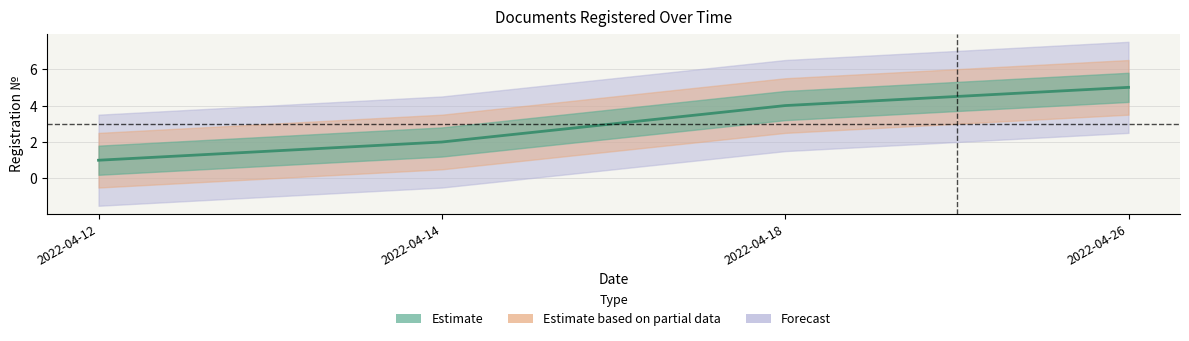

Does the chart display data point markers on the line(s)?

No